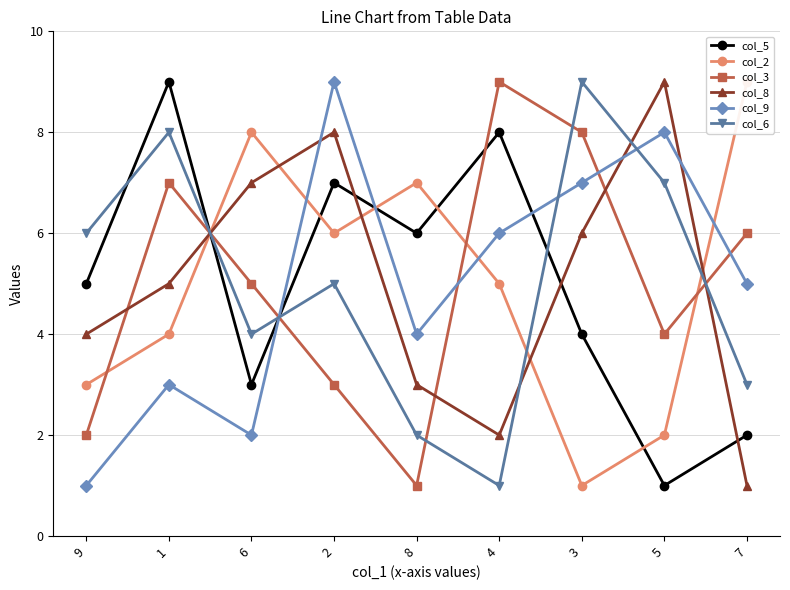

What is the average value of the col_2 series?

5